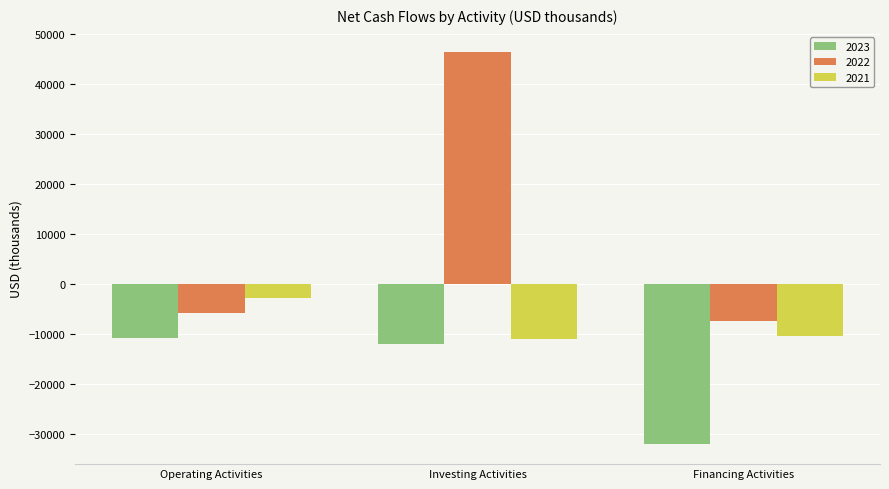

Is it true that 2021 equals -16062 at Financing Activities?

False